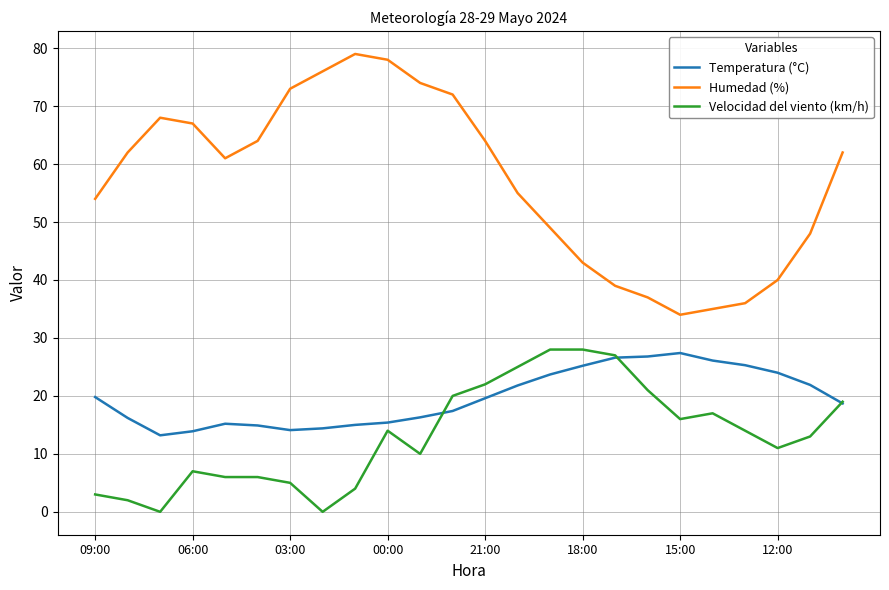

True or false: Humedad (%) and Velocidad del viento (km/h) cross at least once.

False